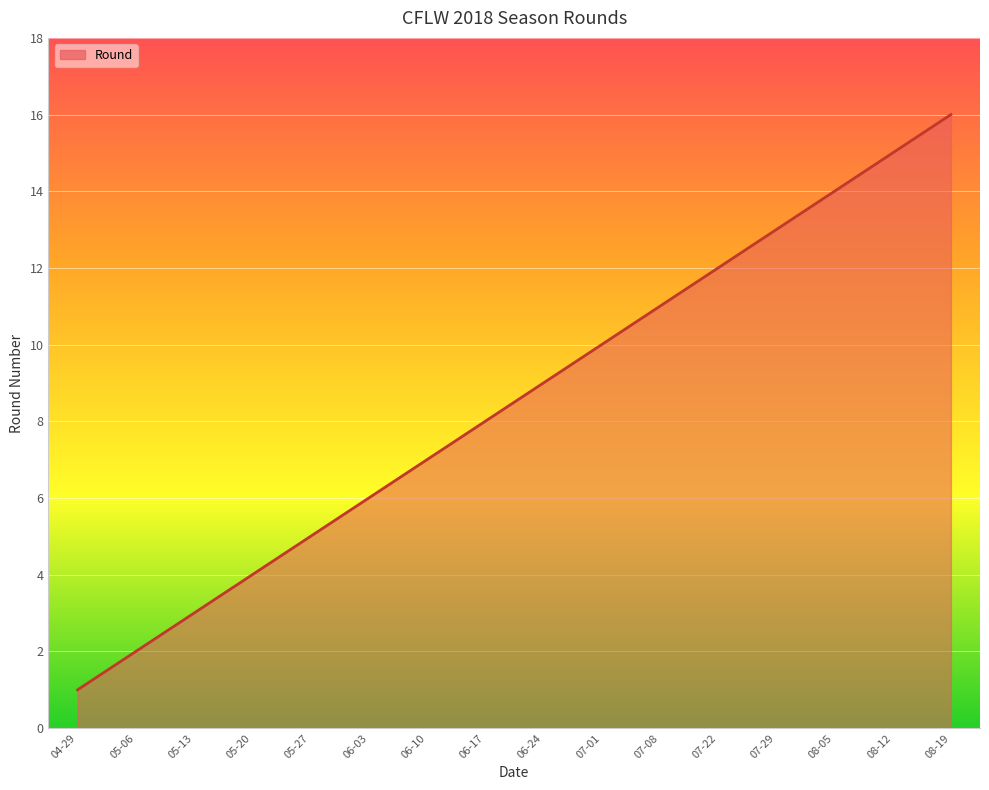

Reading left to right, what are all the values shown in this chart?

1	2	3	4	5	6	7	8	9	10	11	12	13	14	15	16